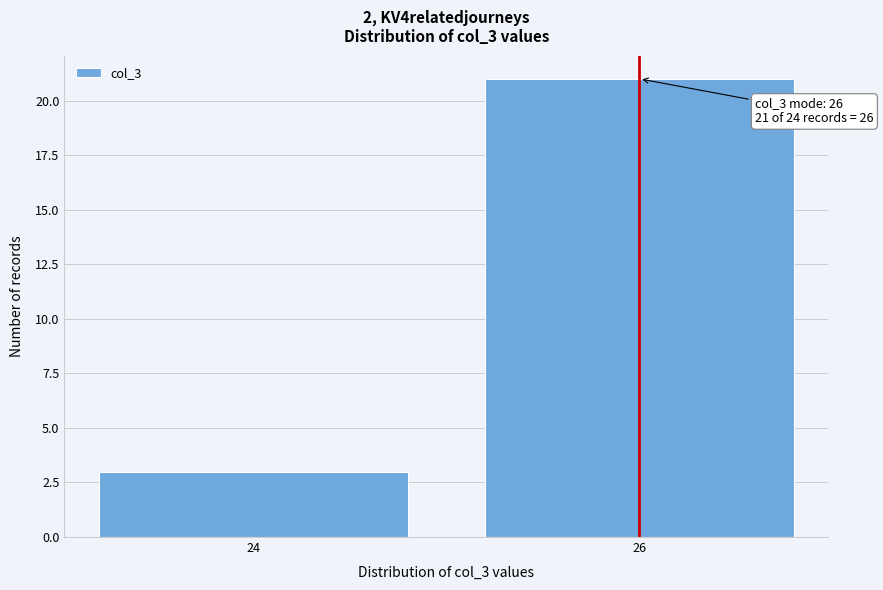

Reading left to right, extract all data points from this chart.

3	21